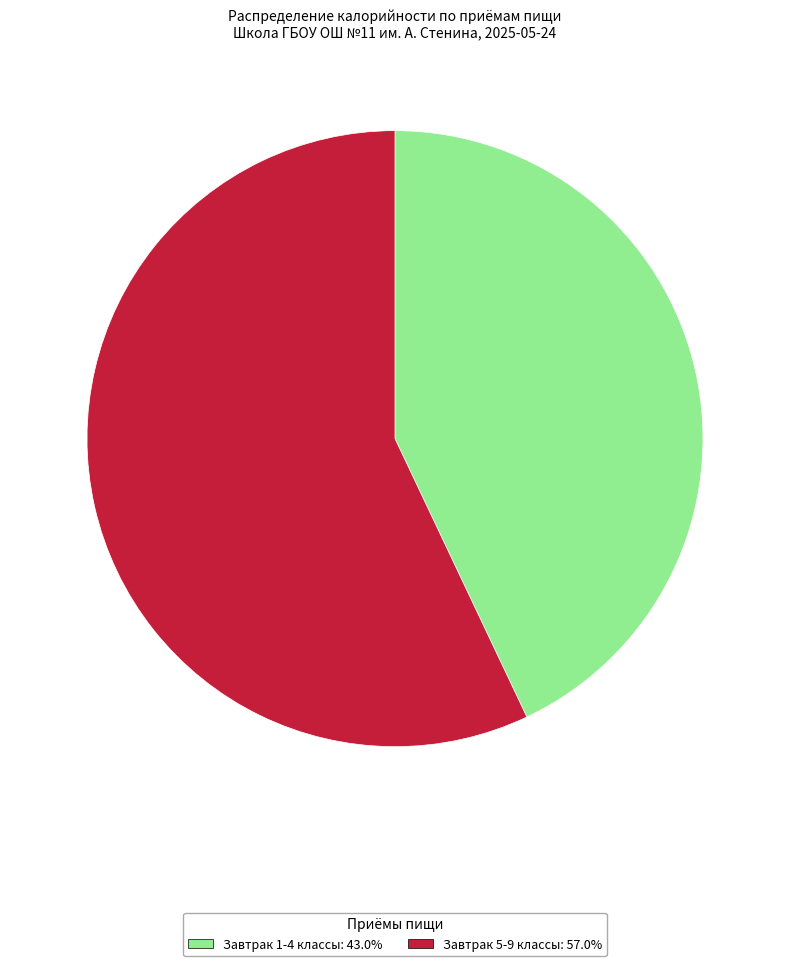

Combined, do Завтрак 5-9 классы and Завтрак 1-4 классы account for over 50%?

Yes